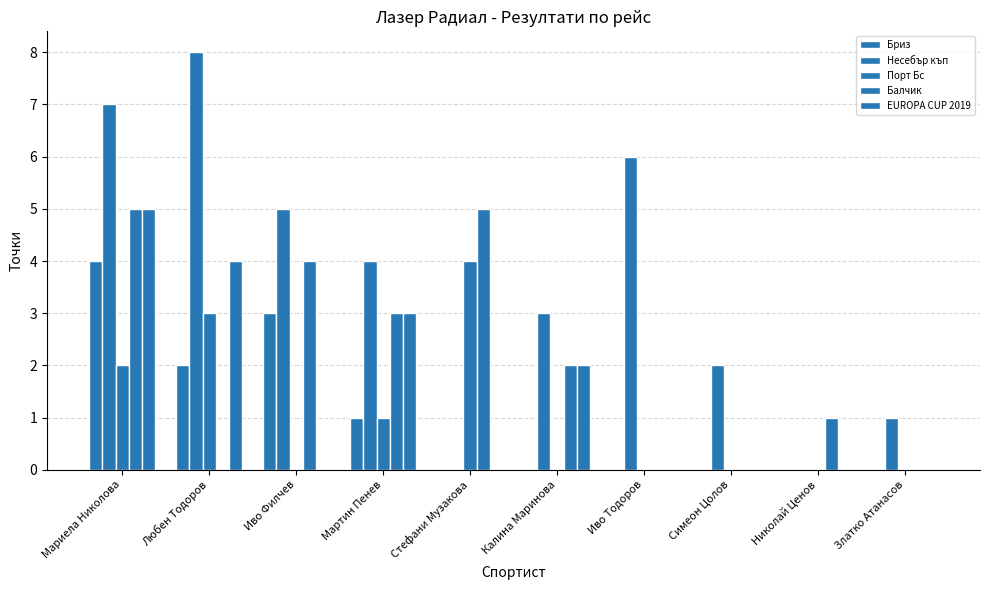

Rank the series by their maximum value, from highest to lowest.

Несебър къп, Балчик, EUROPA CUP 2019, Бриз, Порт Бс